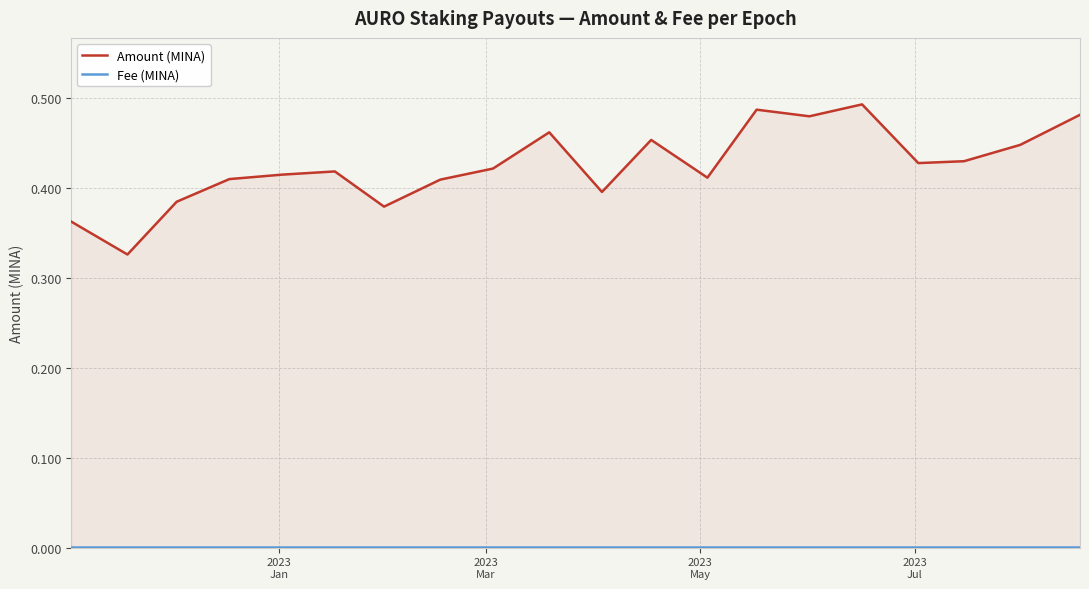

True or false: Amount (MINA) and Fee (MINA) cross at least once.

False